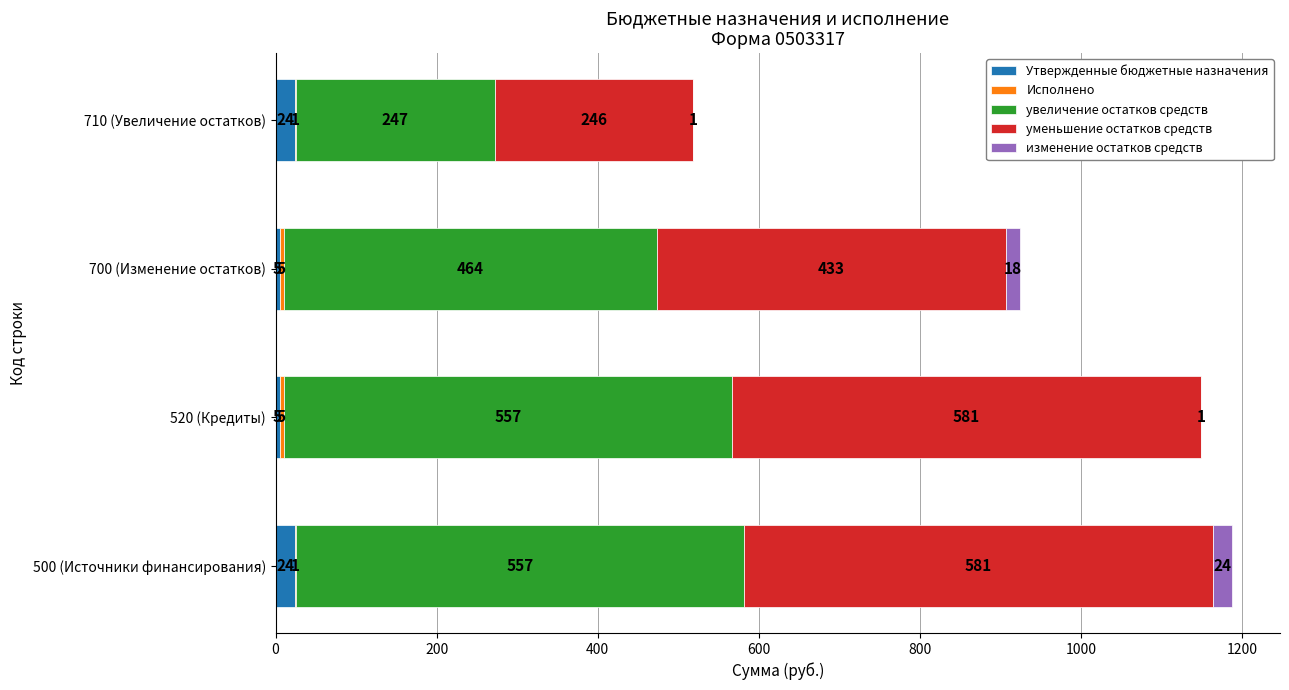

At which category is the sum across all series the highest?

500 (Источники финансирования)